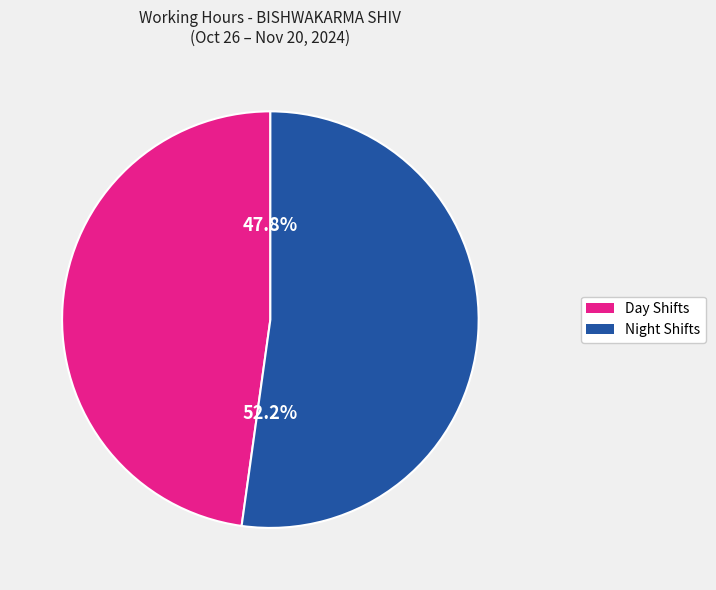

Does any single category account for the majority?

Yes